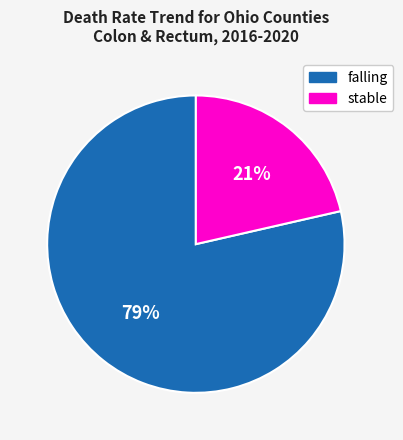

Do falling and stable together represent more than half of the pie?

Yes